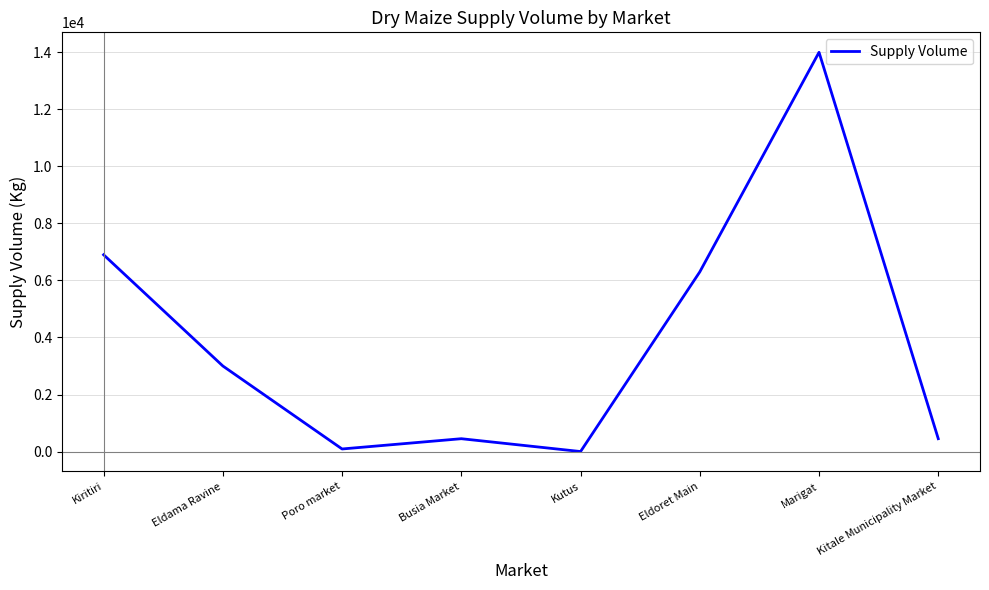

Is it true that the value at Busia Market is 450?

True